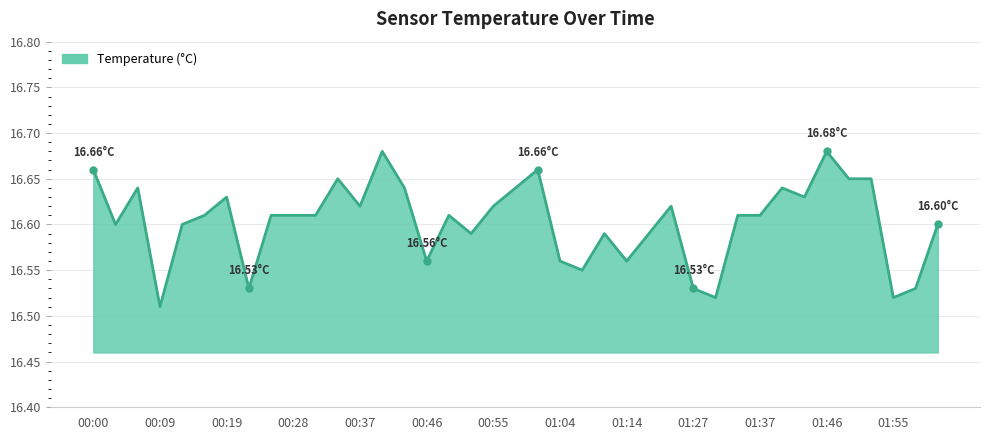

True or false: the data has more than 1 interior local peaks.

True